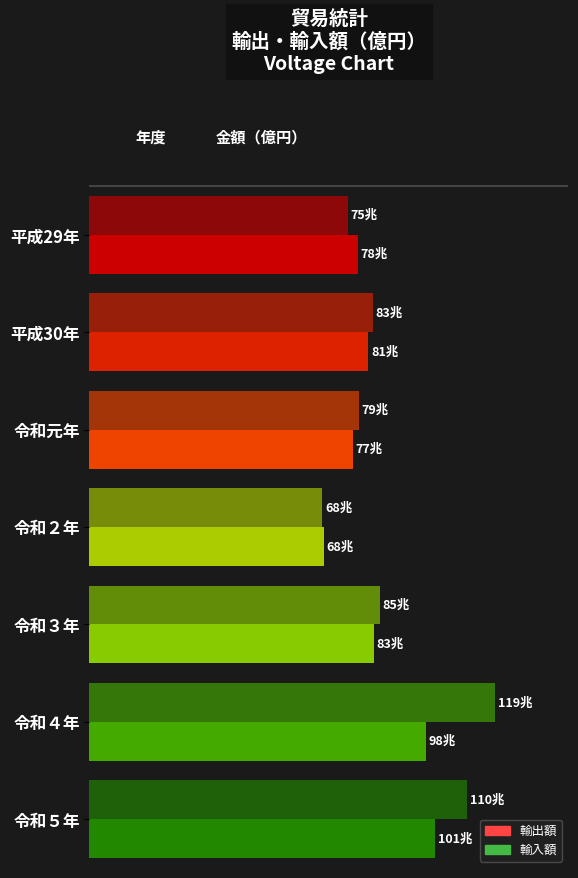

Reading left to right, what are all the values shown in this chart?

輸出額（億円）: 782864.6	814787.5	769316.6	683991.2	830914.2	981736.1	1008738.3
輸入額（億円）: 753792.3	827033.0	785995.1	680108.3	848750.4	1185031.5	1101956.4